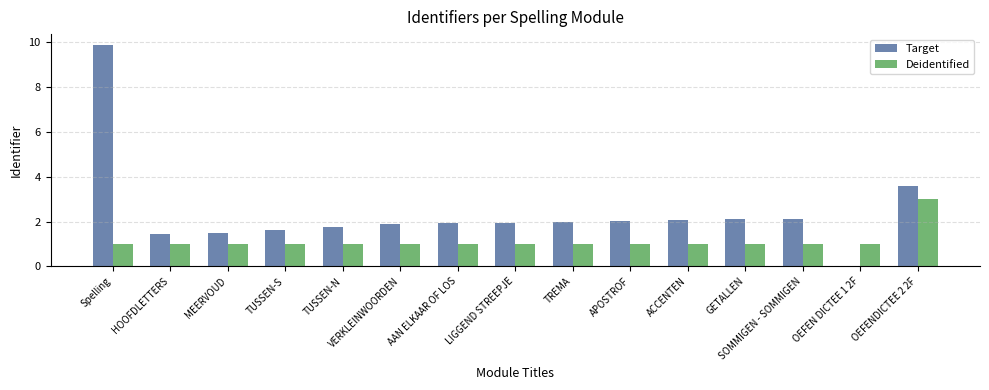

What is the approximate value of Target at ACCENTEN?

2.1